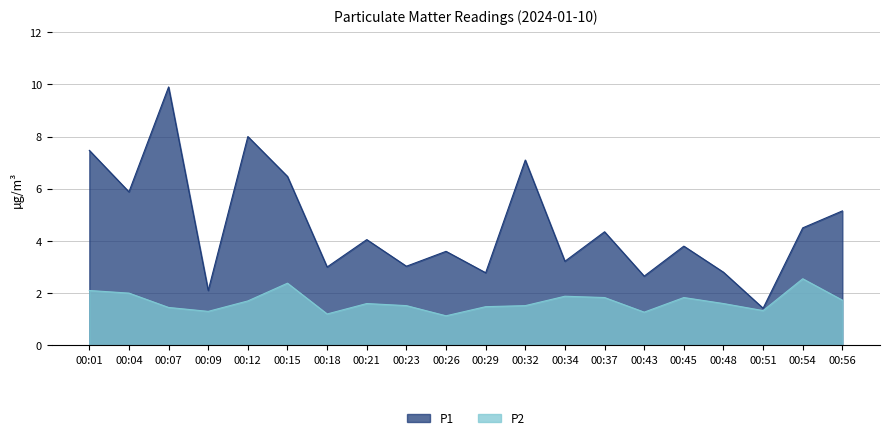

What is the difference between the P1 values at 00:18 and 00:43?

0.4